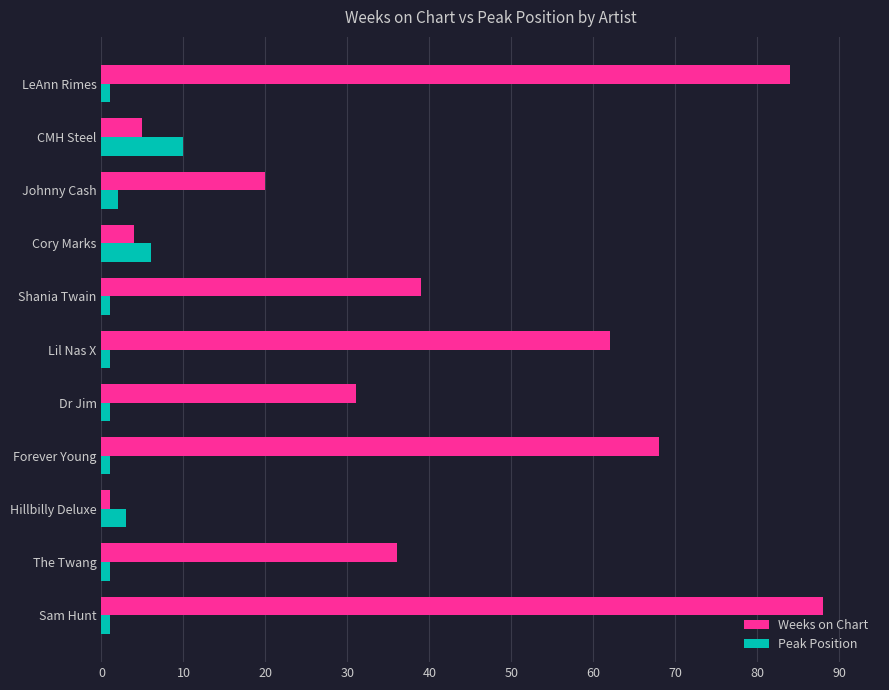

The value of Weeks on Chart at CMH Steel is 5. True or false?

True